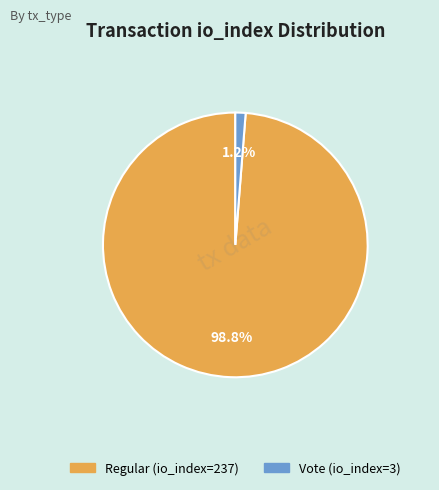

What percentage is the Regular (io_index=237) slice, to the nearest percent?

99%